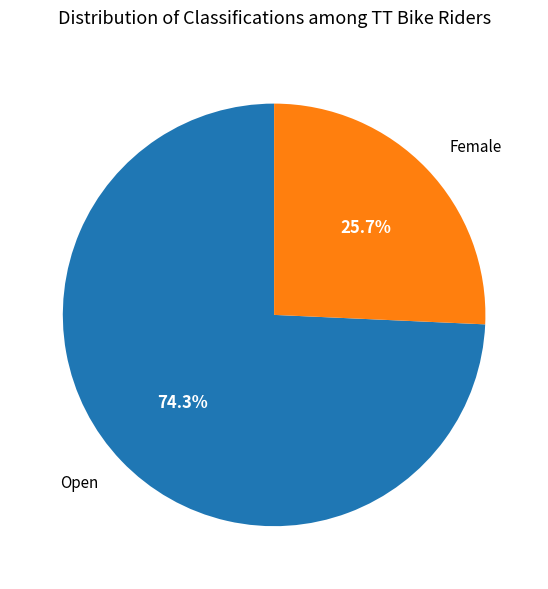

Is there any slice that represents more than half of the pie?

Yes